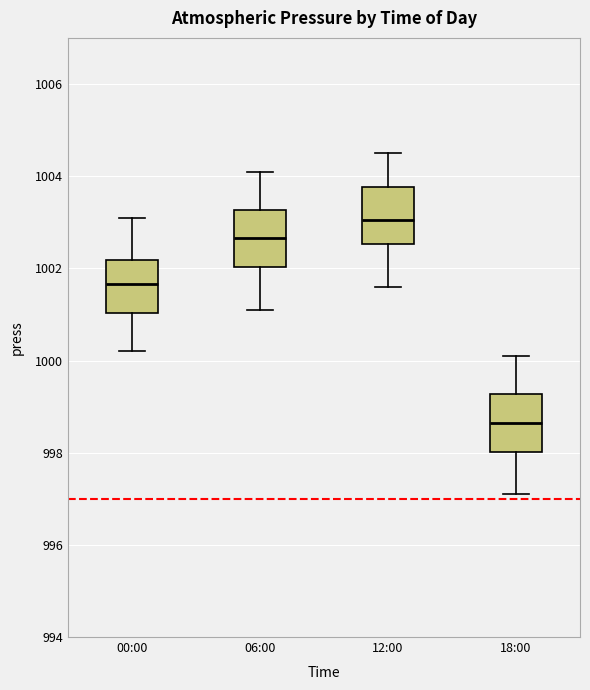

Where does the lower whisker of the box for 12:00 end on the y-axis? The values are not printed on the chart, so give them approximately, as read against the axis.

1001.6